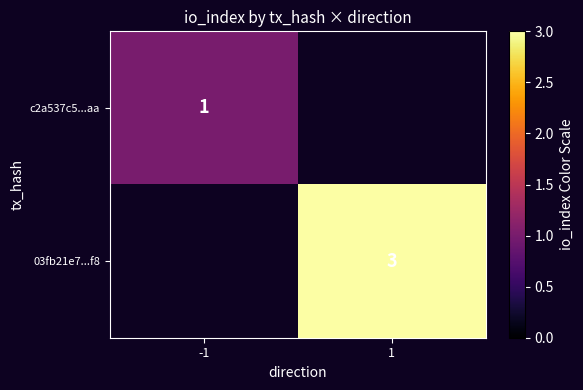

Is the value of c2a537c5...aa at -1 greater than the value of 03fb21e7...f8 at 1?

No